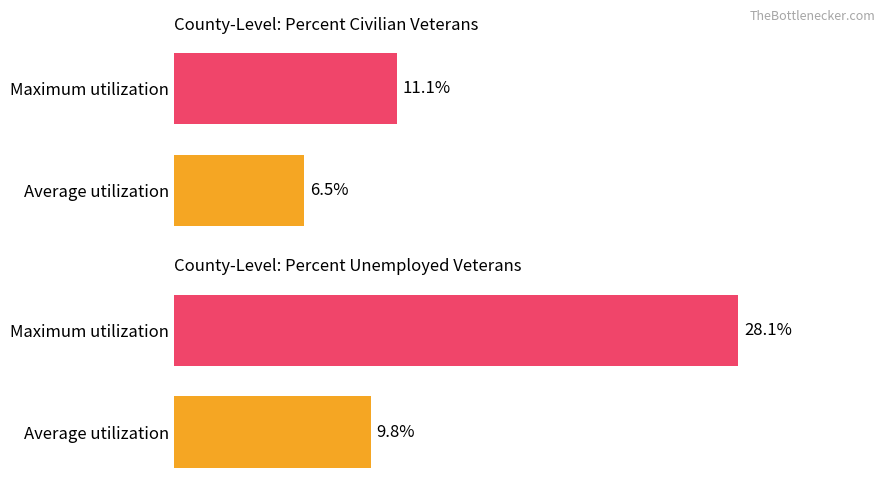

The value of Average utilization at Union City city is 8.6. True or false?

False